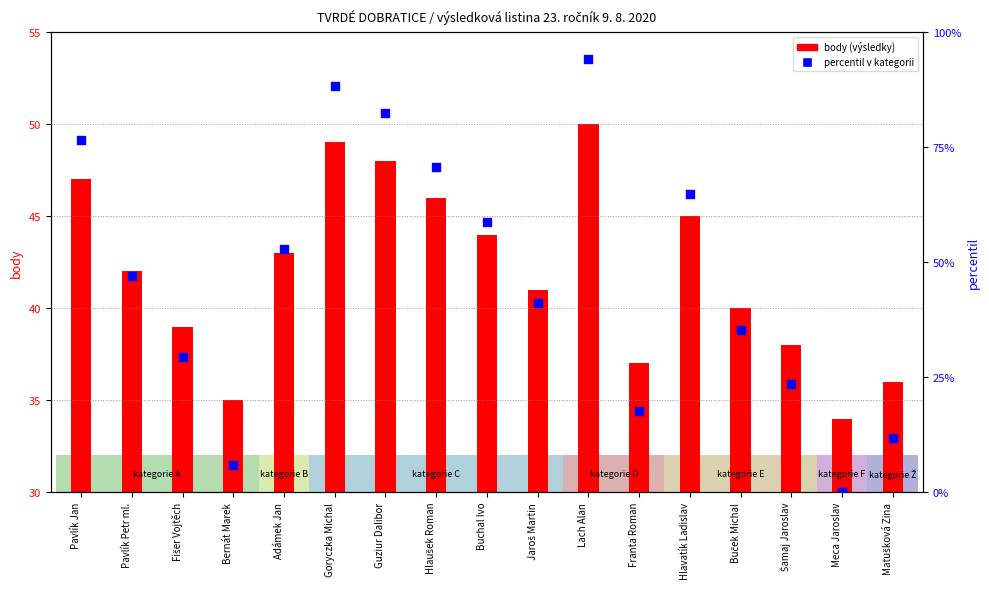

Which series has the largest total across all categories?

percentil v kategorii